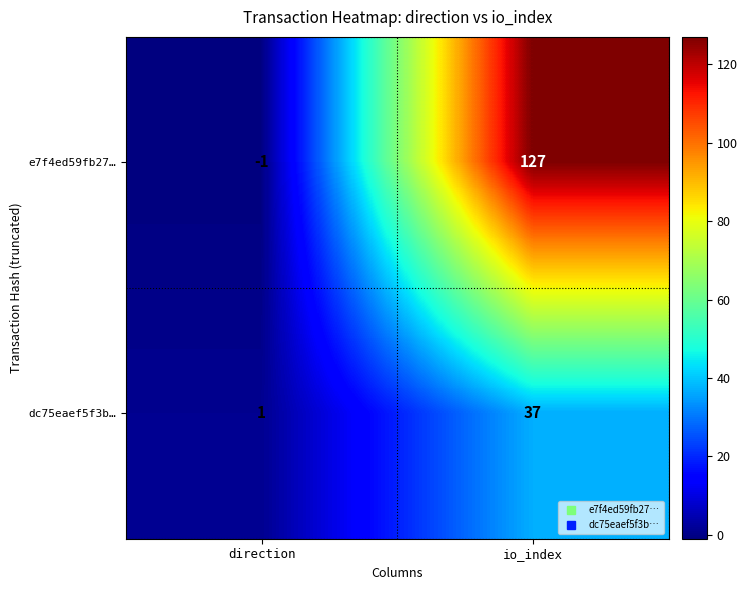

How many values in the dc75eaef5f3b… series are below 37?

1